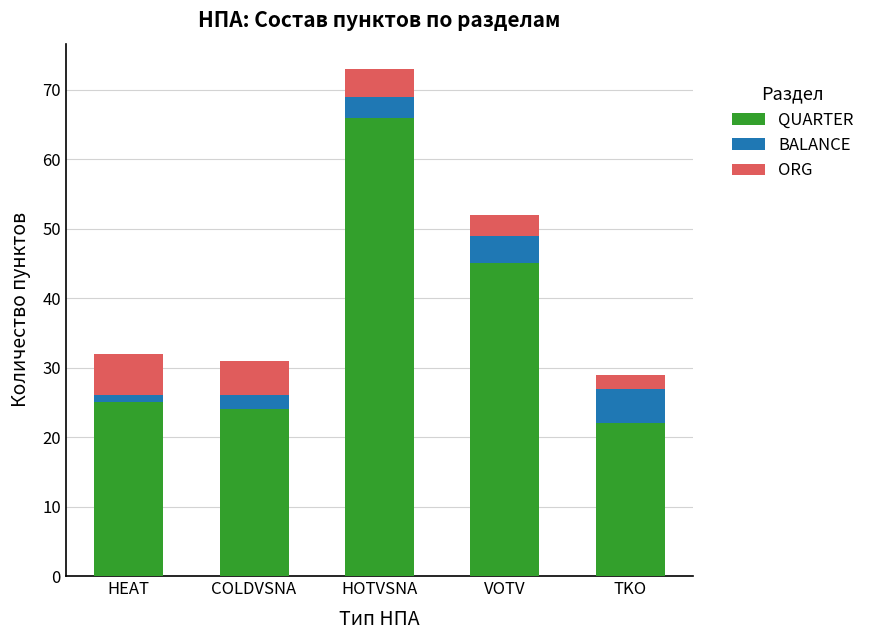

What is the difference between the second highest and second lowest values in the QUARTER series?

21